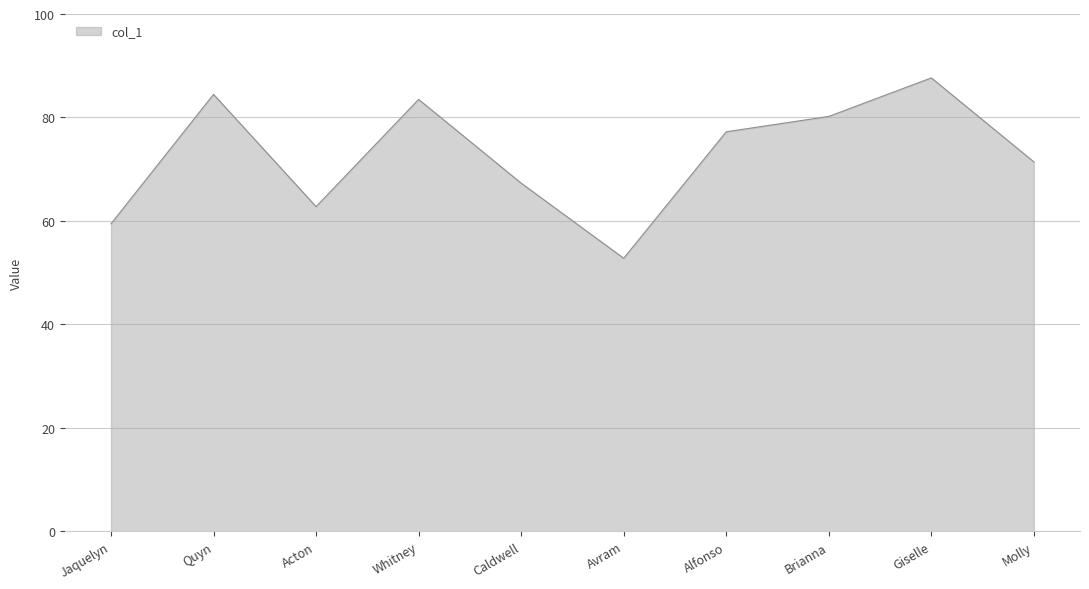

List the labels in order of value, largest first.

Giselle, Quyn, Whitney, Brianna, Alfonso, Molly, Caldwell, Acton, Jaquelyn, Avram